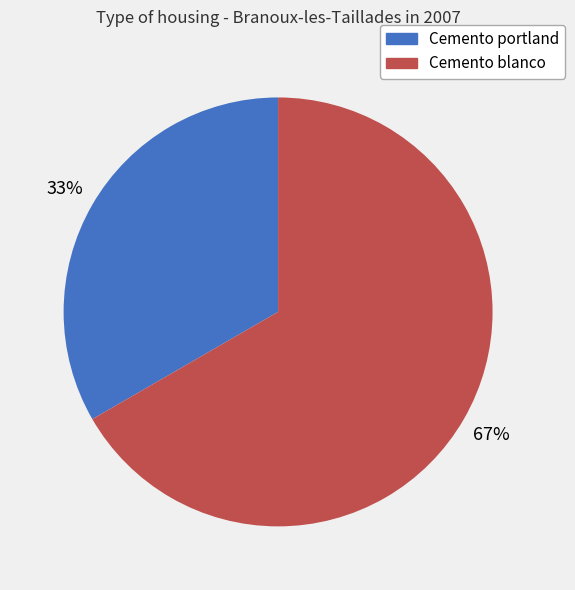

Which has a higher value, Cemento portland or Cemento blanco?

Cemento blanco